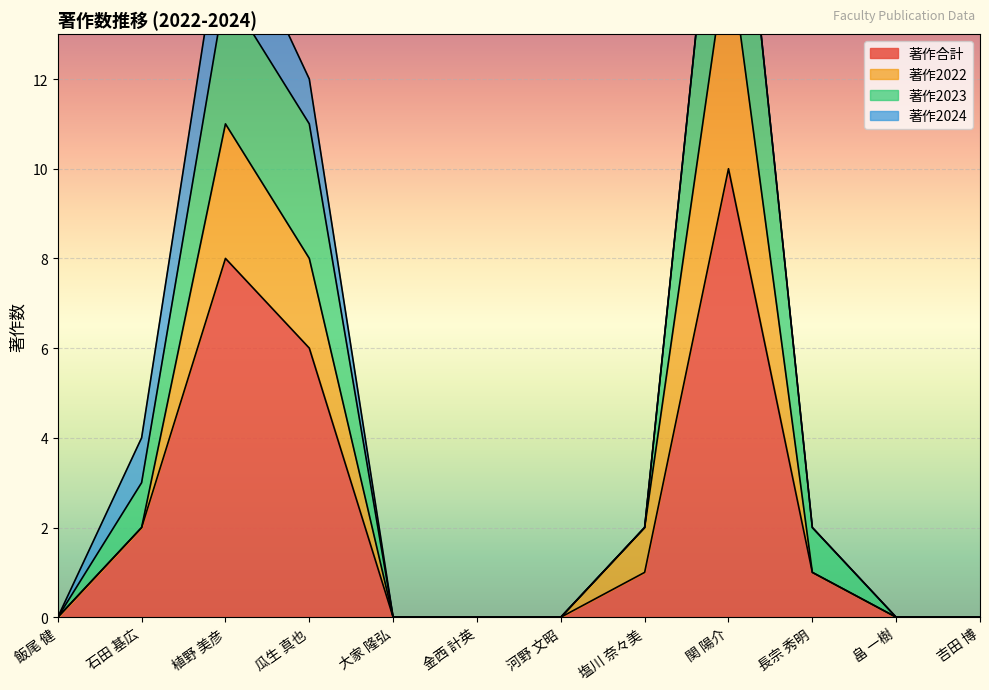

The value of 著作合計 at 大家 隆弘 is 0. True or false?

True